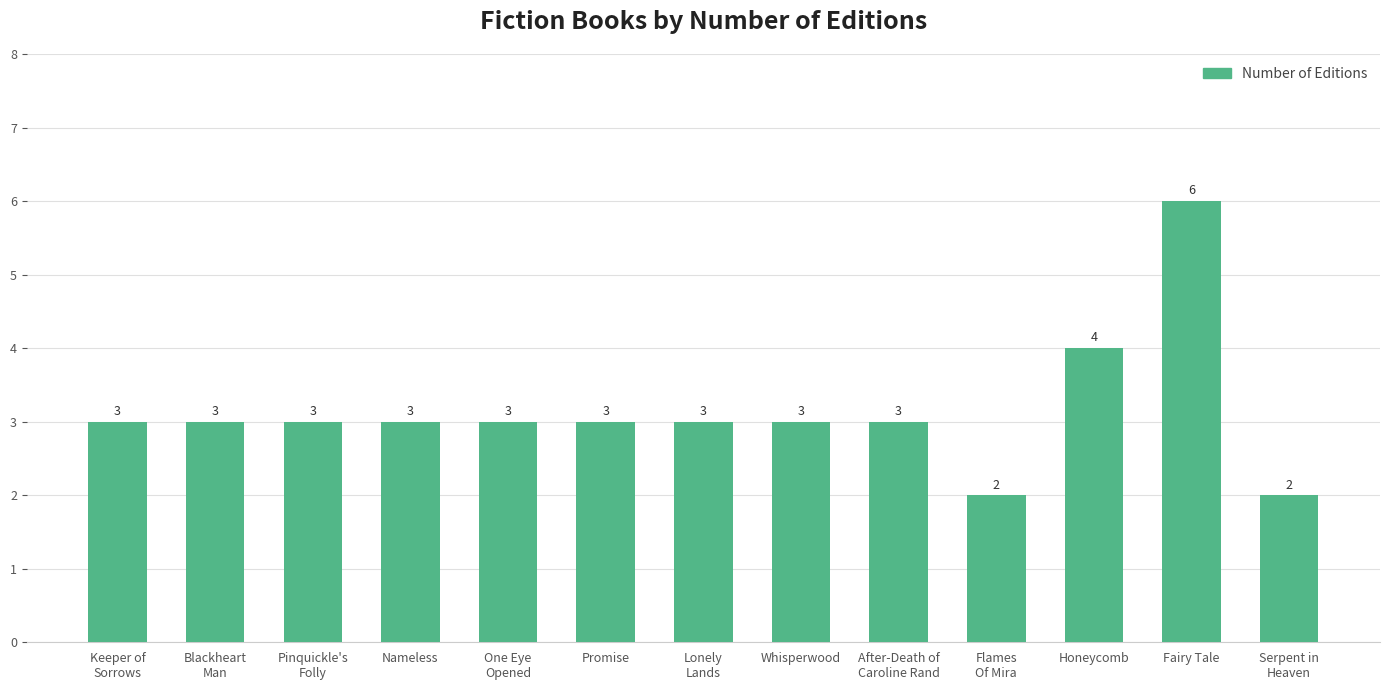

True or false: the data shows 3 at Lonely
Lands.

True